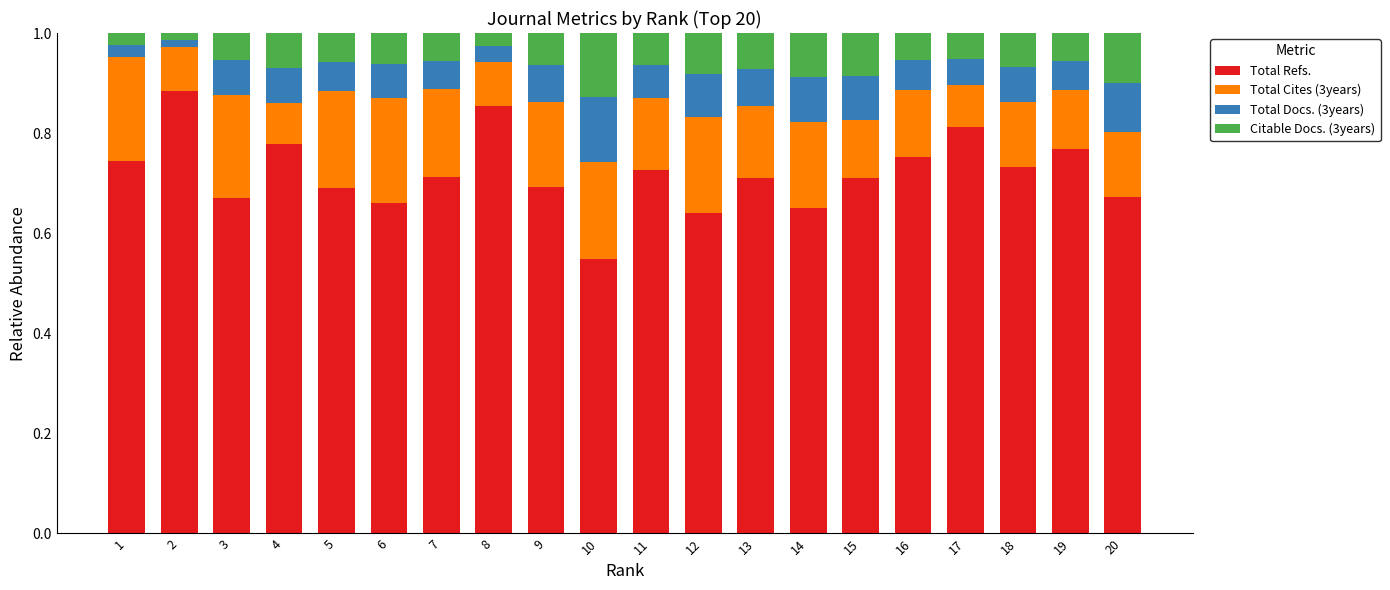

What is the total value across all series at 13?

1.0